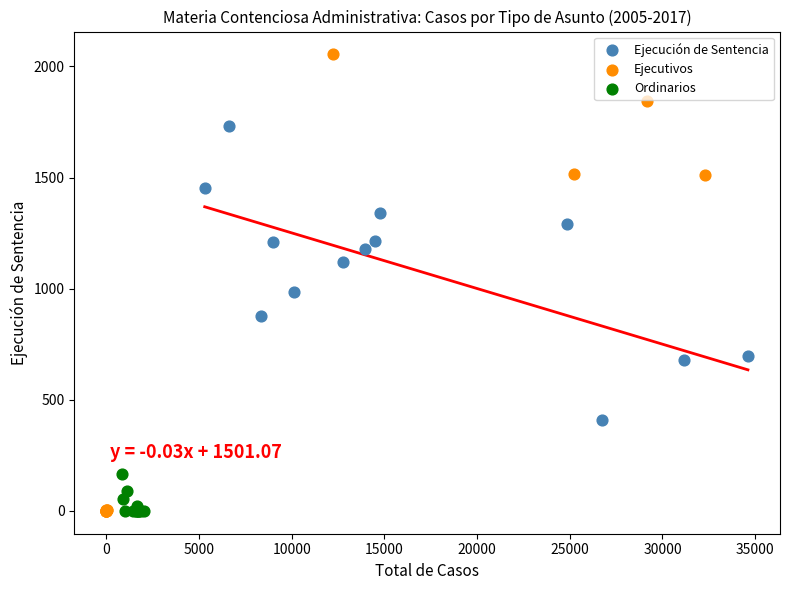

Which series has the largest Y range (max minus min)?

Ejecutivos